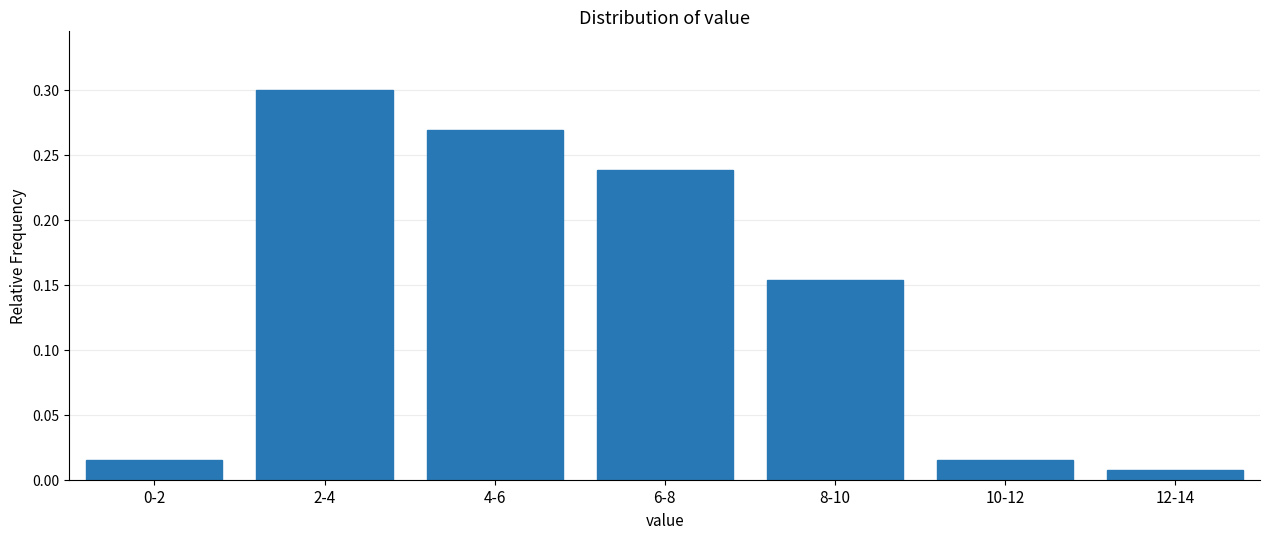

Where is the data nearest to the value 0?

12-14